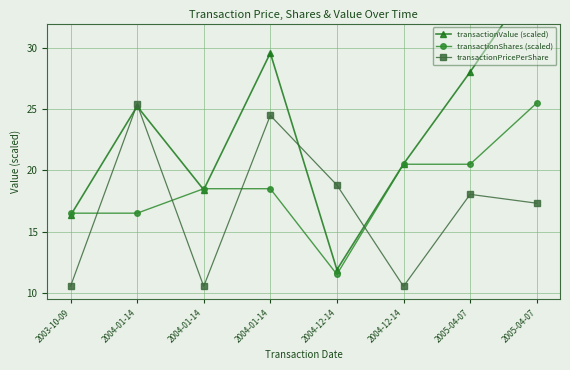

List the labels in order of transactionPricePerShare value, smallest first.

2003-10-09, 2004-01-14, 2004-12-14, 2005-04-07, 2005-04-07, 2004-12-14, 2004-01-14, 2004-01-14